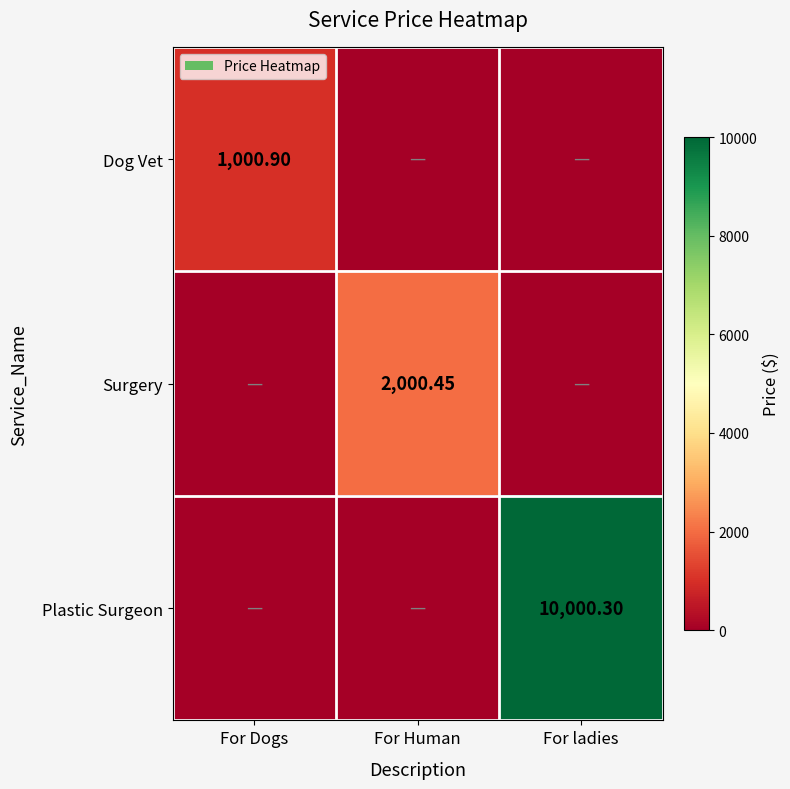

How many data points does each series have?

3